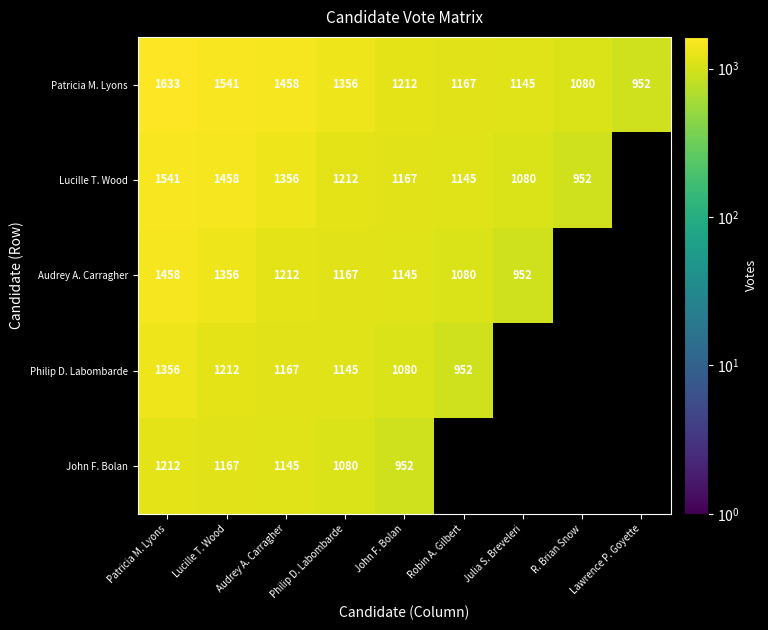

What is the approximate value of Patricia M. Lyons at Audrey A. Carragher?

1458